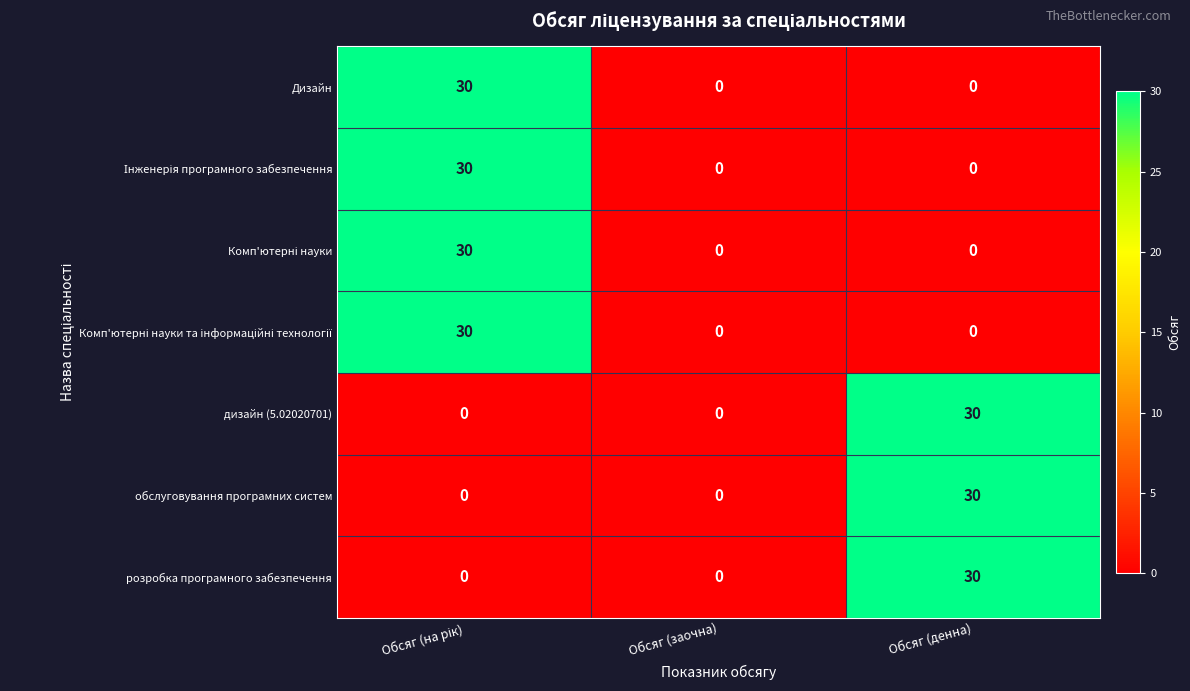

What is the greatest value displayed?

30